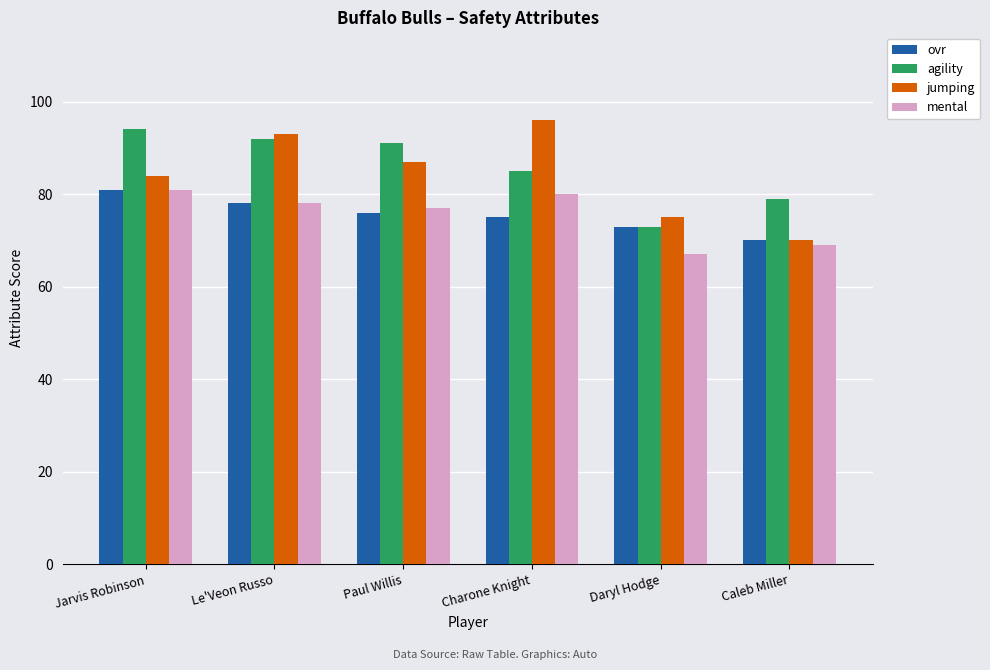

How many groups of bars are there?

6